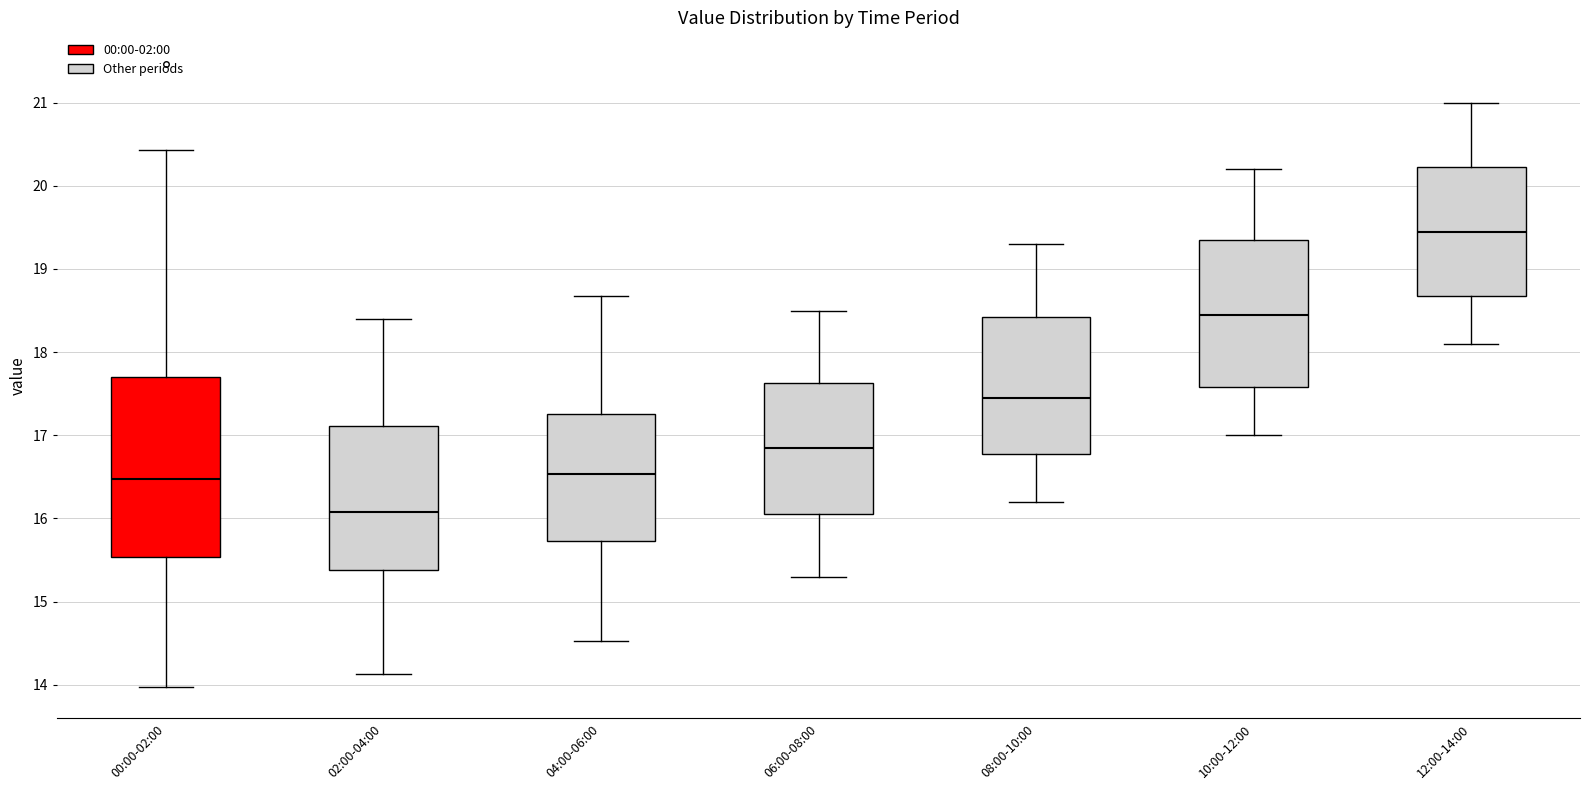

Comparing the boxes themselves (not the whiskers), which one is the tallest?

00:00-02:00